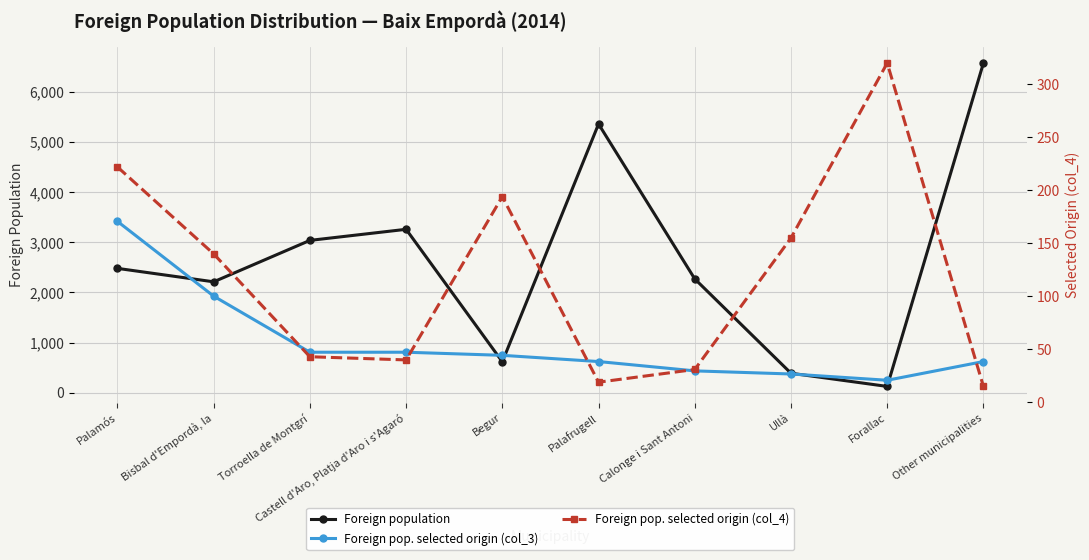

What value does the Foreign pop. selected origin (col_4) series have at Palamós, to the nearest 10?

220